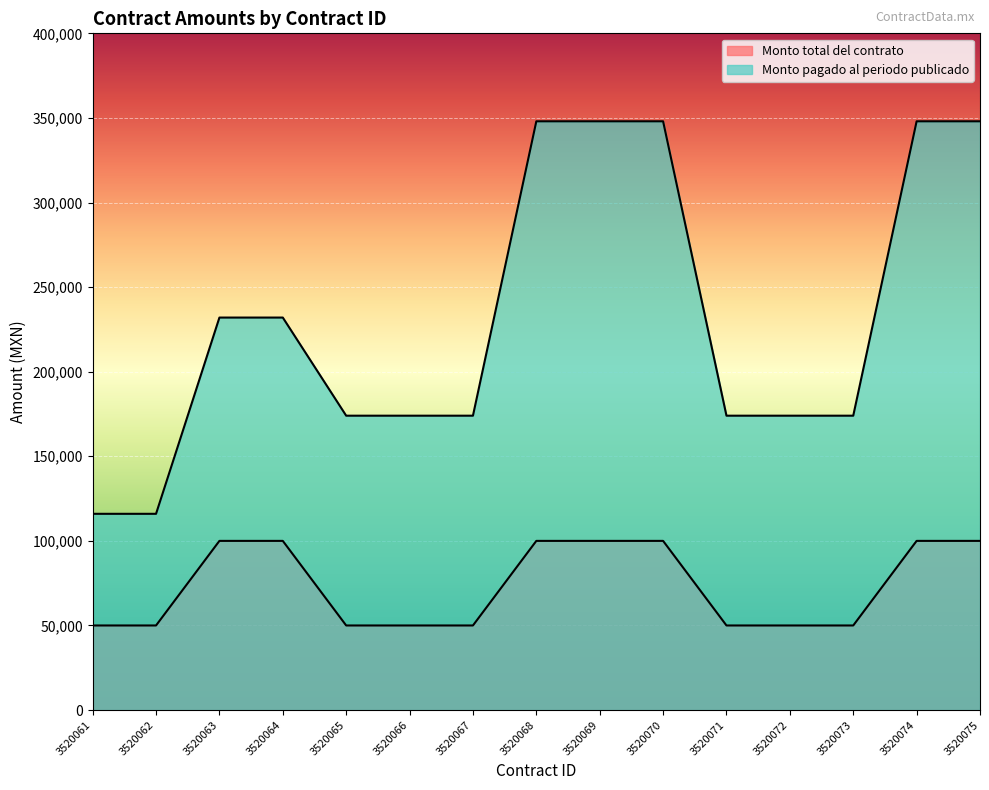

Which series has the largest range (max minus min)?

Monto pagado al periodo publicado